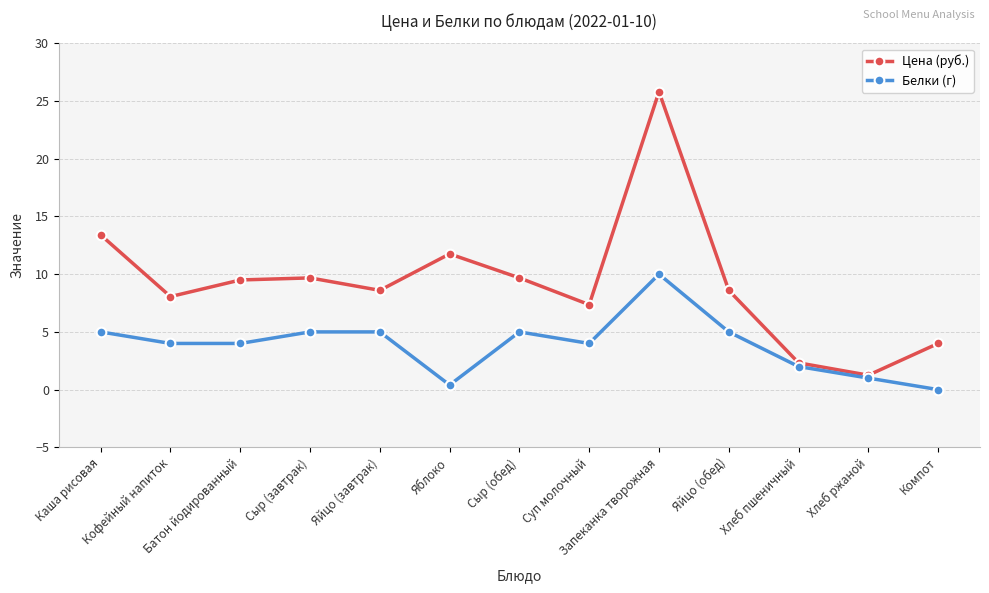

List the series in order of their overall mean, lowest first.

Белки (г), Цена (руб.)